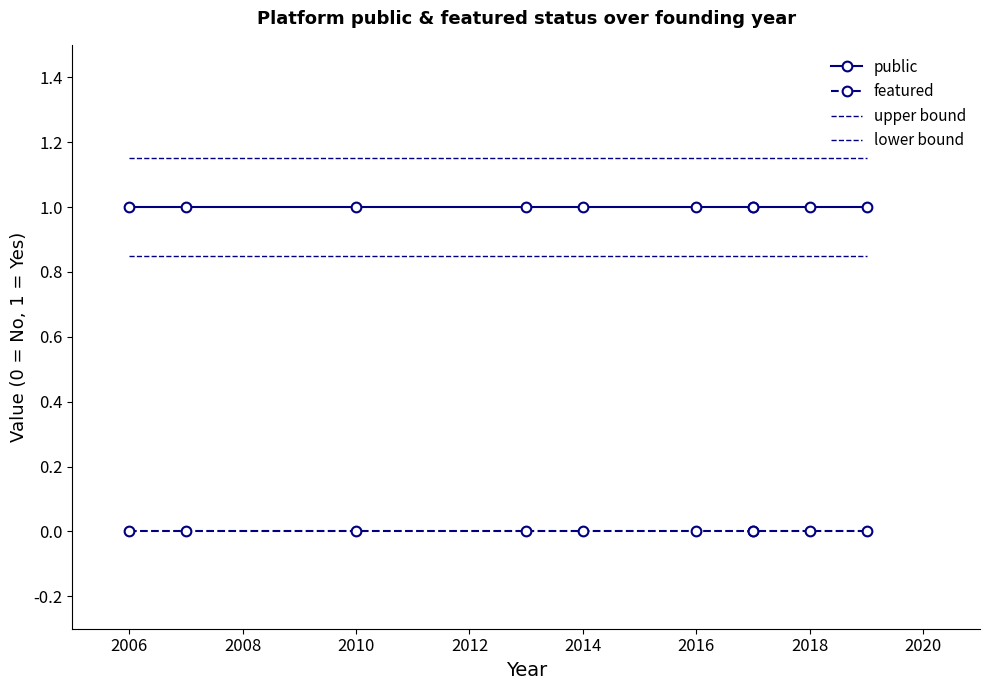

Is the value of lower bound at 2010 greater than the value of featured at 2014?

Yes